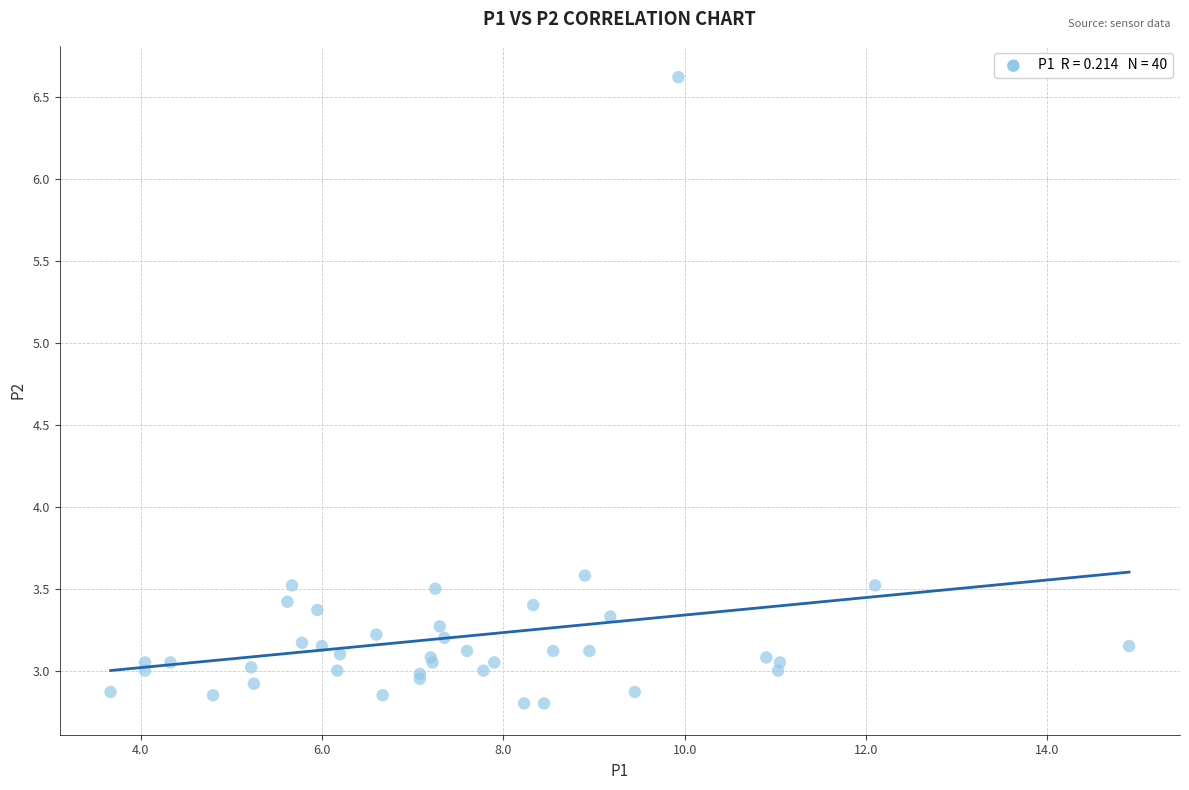

What Y value in the scatter plot is closest to 4?

3.6